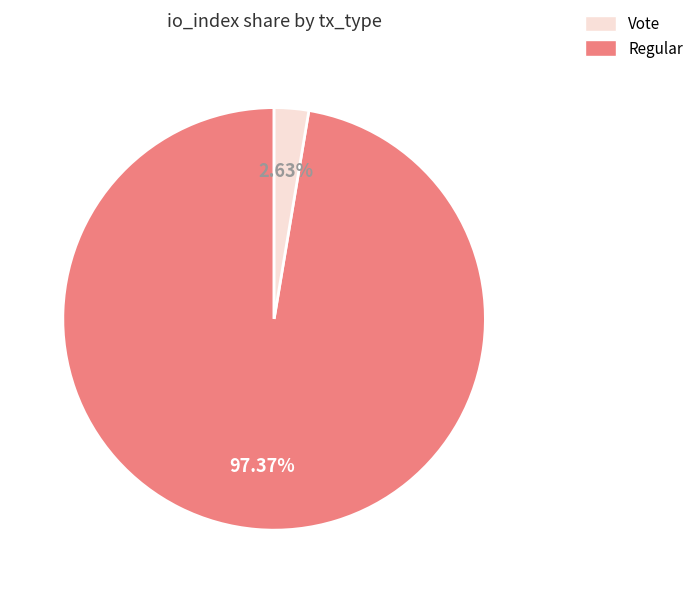

Is there any slice that represents more than half of the pie?

Yes